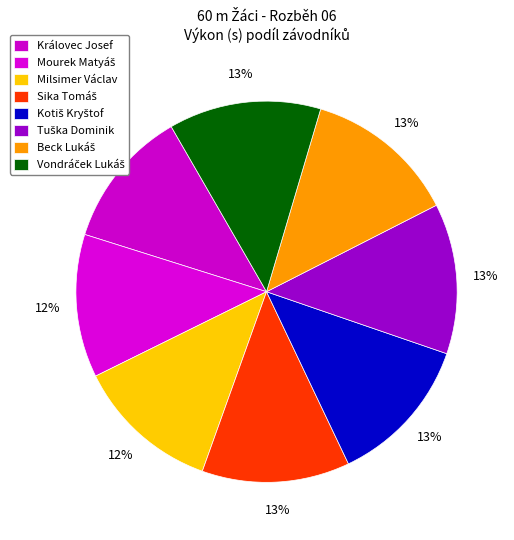

To the nearest percent, what percentage of the pie is Beck Lukáš?

13%